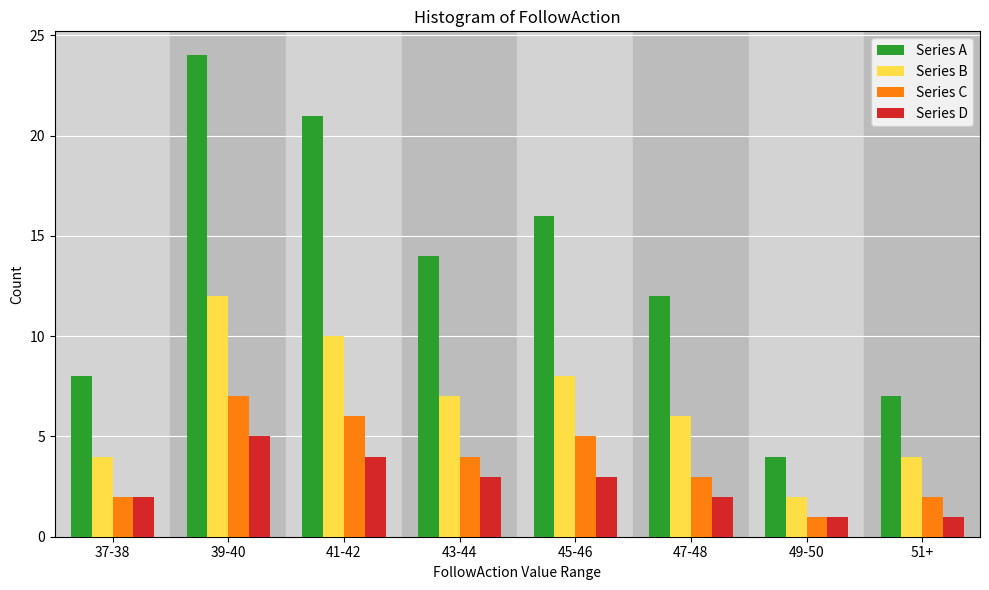

What is the difference between the maximum and minimum values in the Series D series?

4